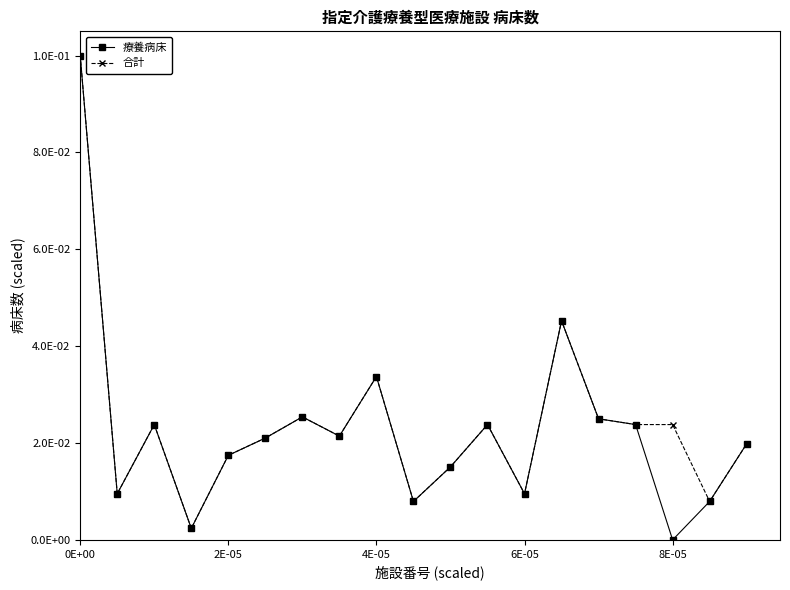

What are all the series names shown in the legend?

療養病床, 合計